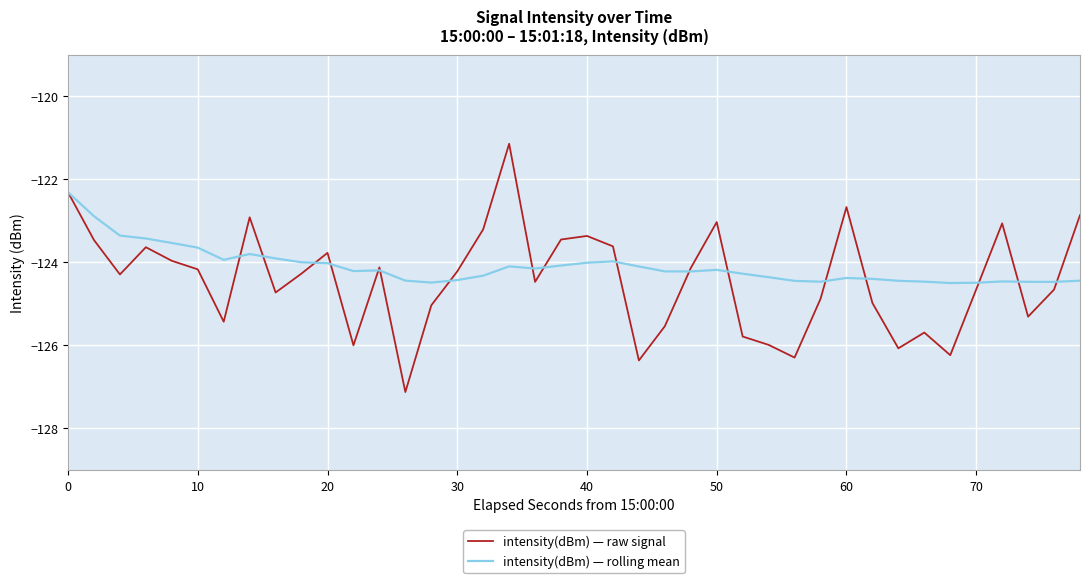

List the series in order of their peak value, lowest first.

intensity(dBm) — rolling mean, intensity(dBm) — raw signal